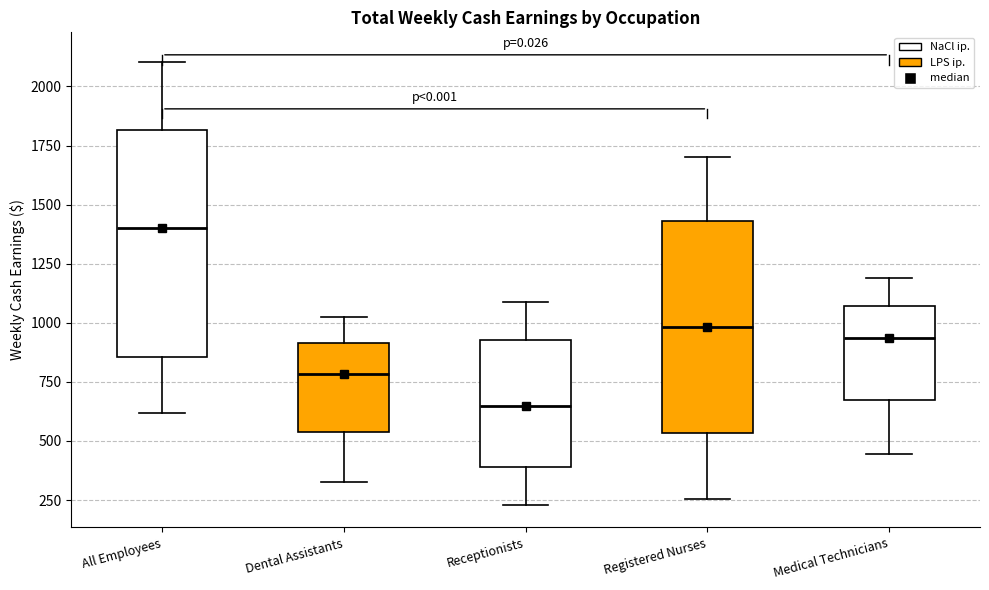

Which box's median line is the highest?

All Employees